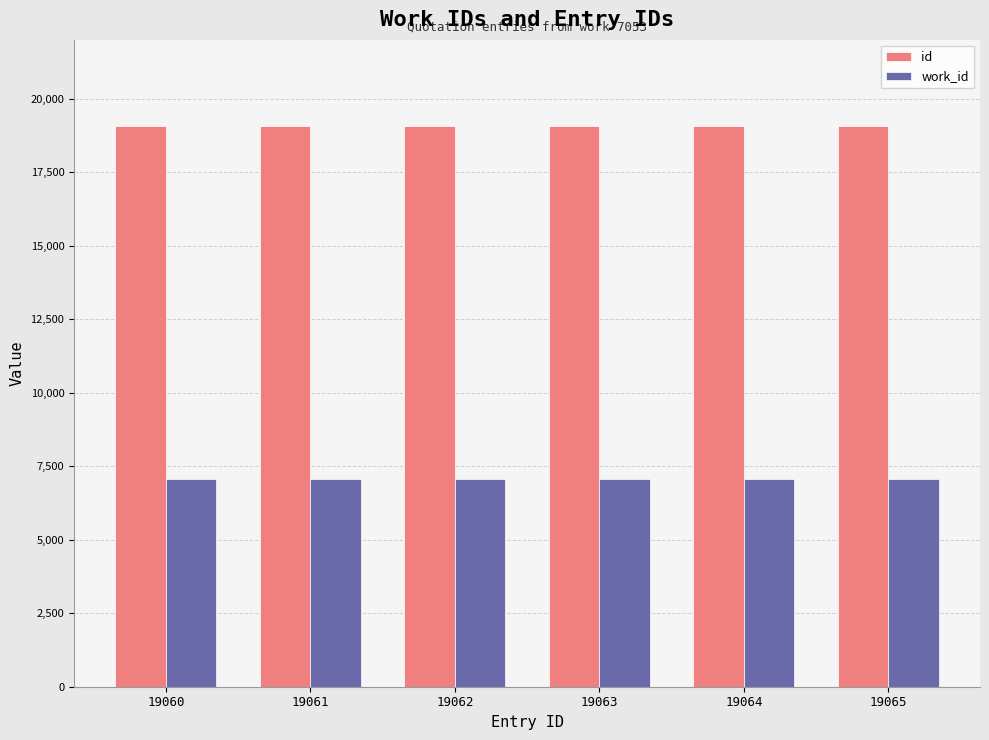

The value of id at 19063 is 32828. True or false?

False